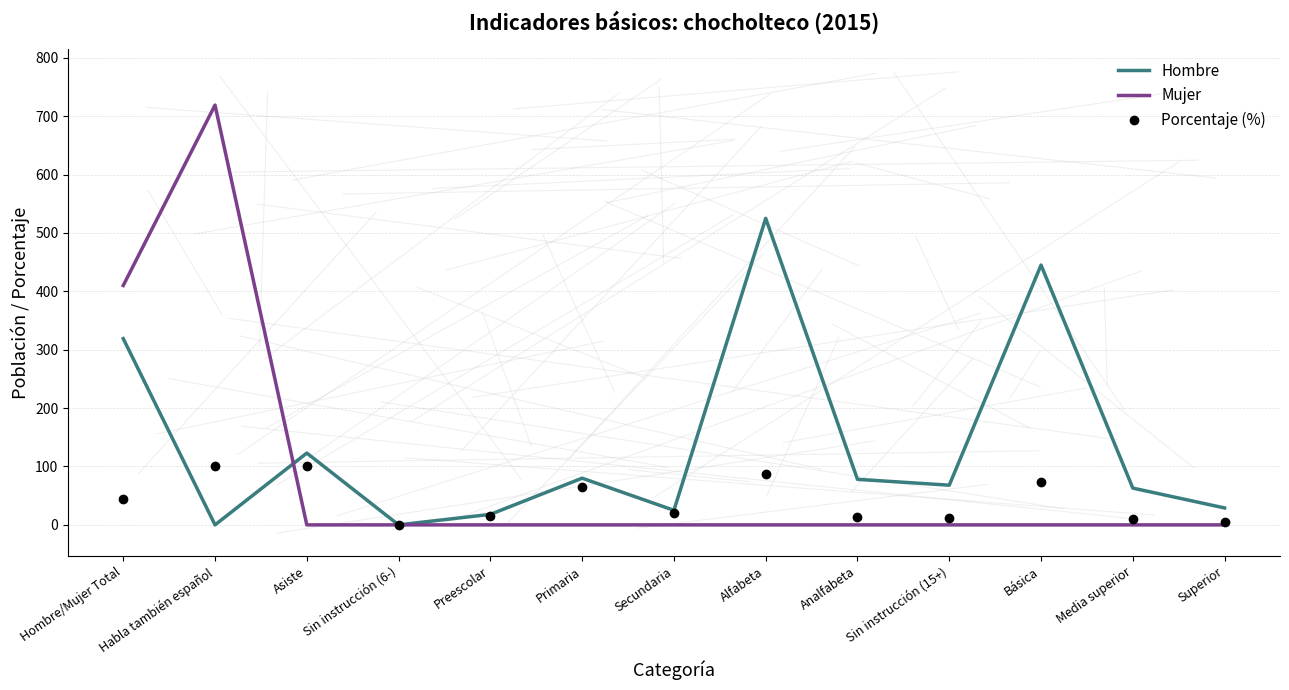

At which category is the sum across all series the highest?

Habla también español